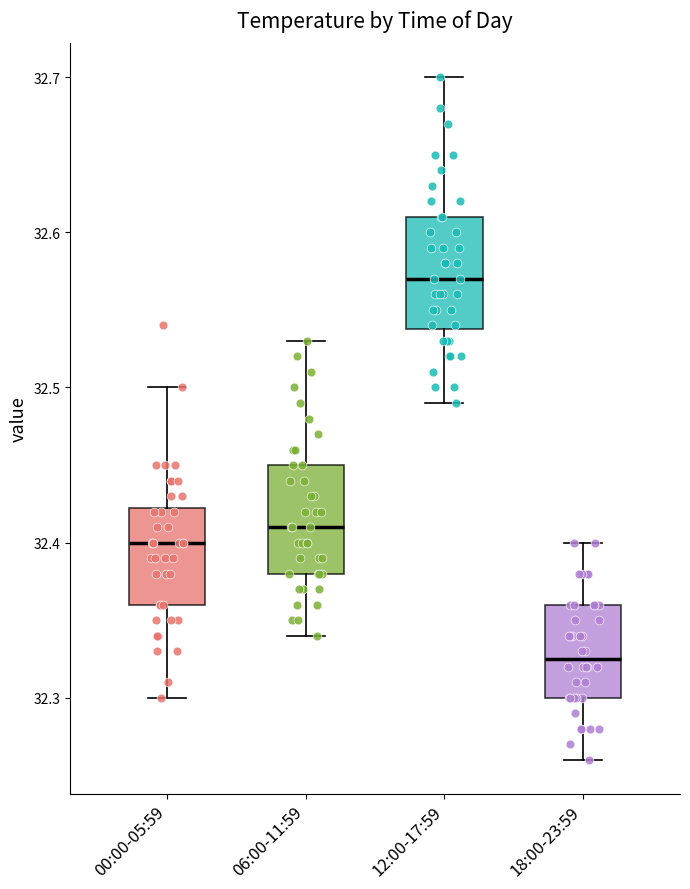

Where is the lower edge of the box for 18:00-23:59 on the y-axis? The values are not printed on the chart, so give them approximately, as read against the axis.

32.30